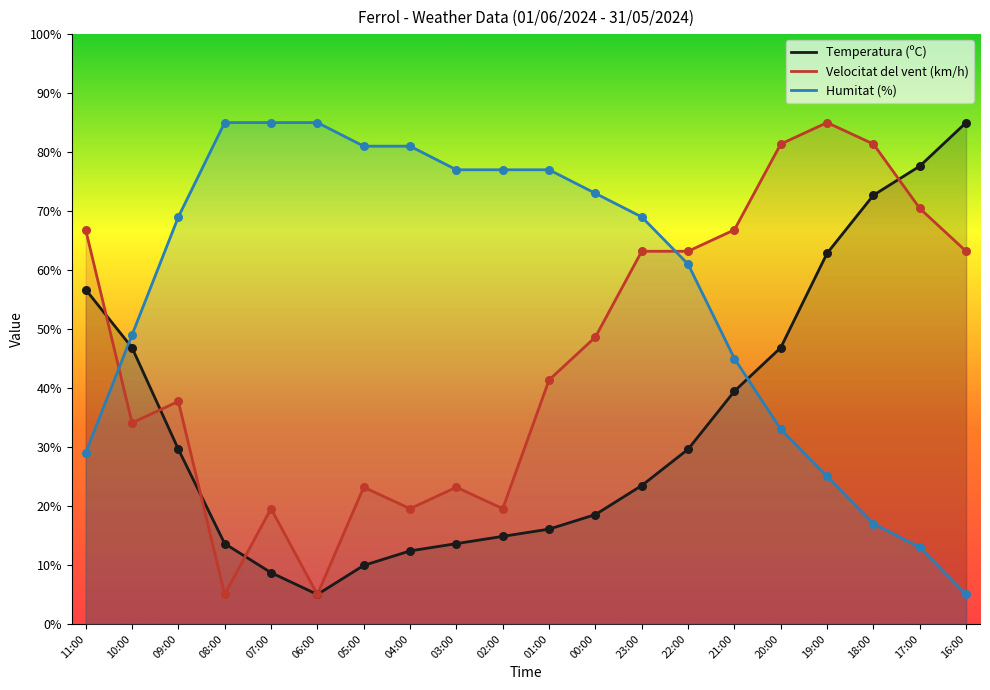

Is the value of Velocitat del vent (km/h) at 23:00 greater than the value of Temperatura (ºC) at 00:00?

Yes